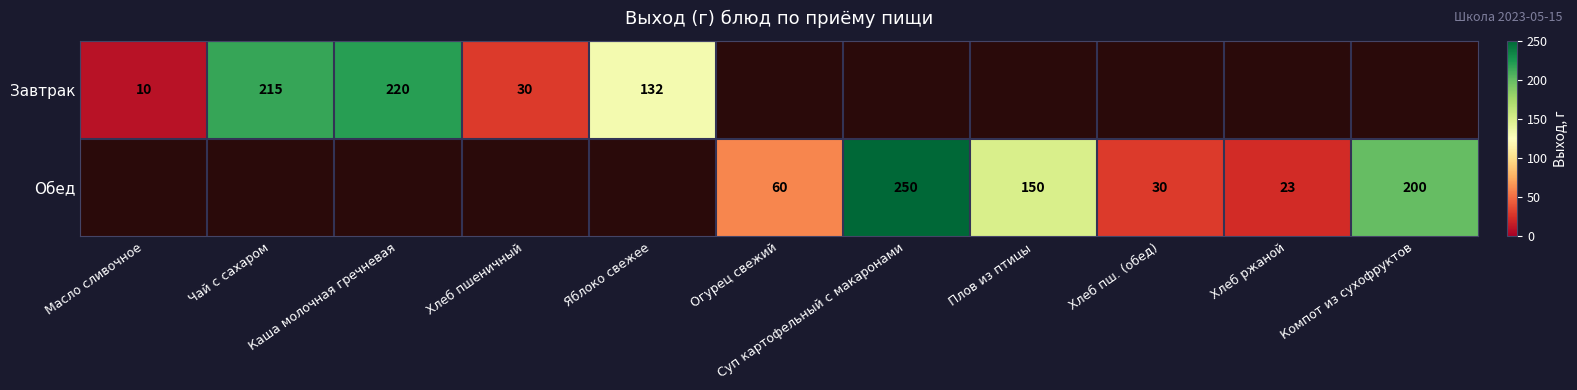

Is it true that Завтрак equals 132 at Яблоко свежее?

True